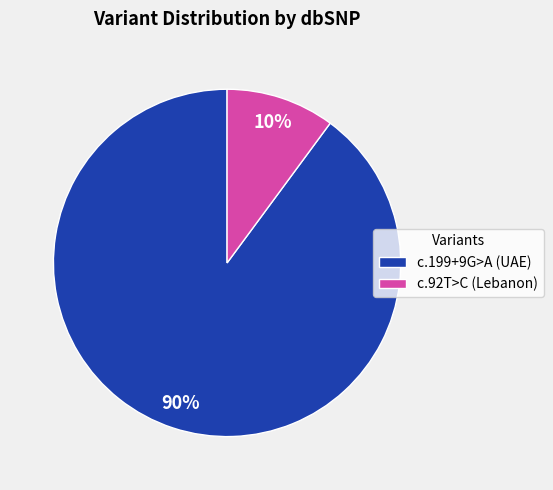

Which has a higher value, c.92T>C (Lebanon) or c.199+9G>A (UAE)?

c.199+9G>A (UAE)